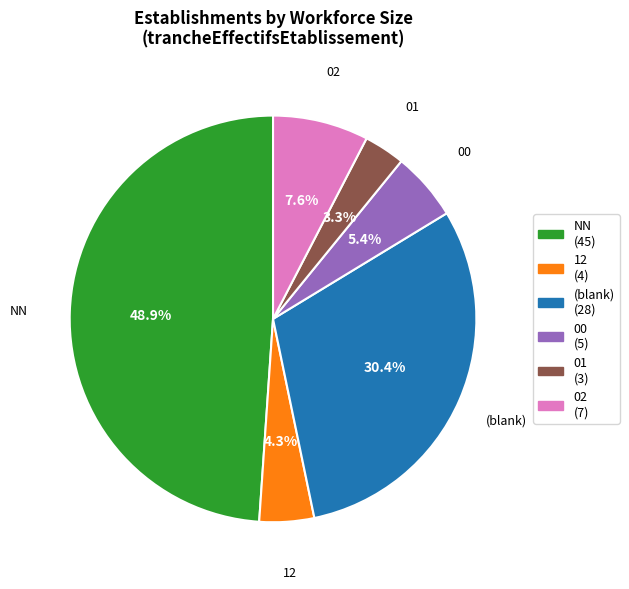

Does any single category account for the majority?

No